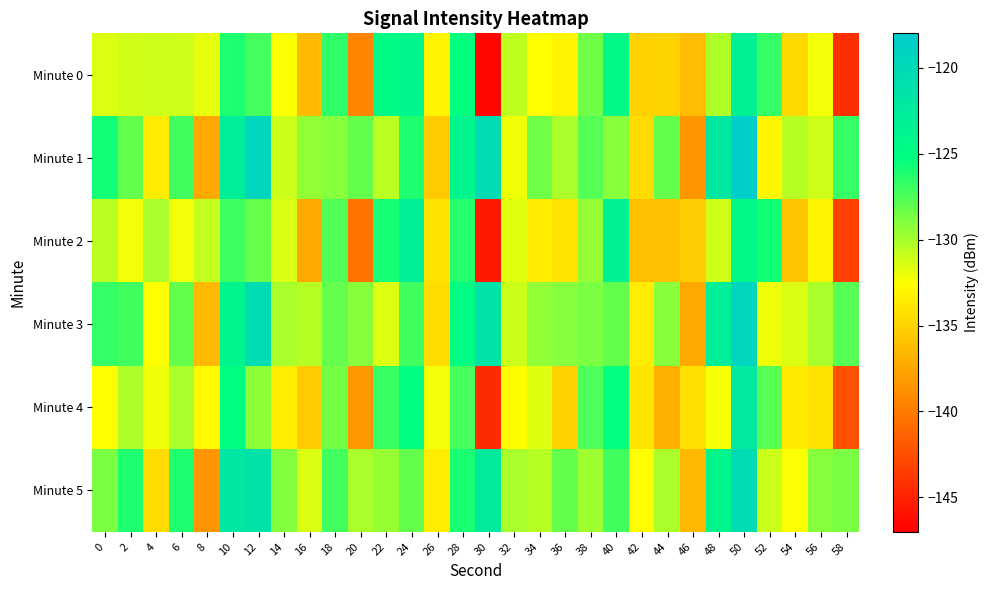

List the series in order of their peak value, highest first.

Minute 1, Minute 3, Minute 5, Minute 4, Minute 2, Minute 0